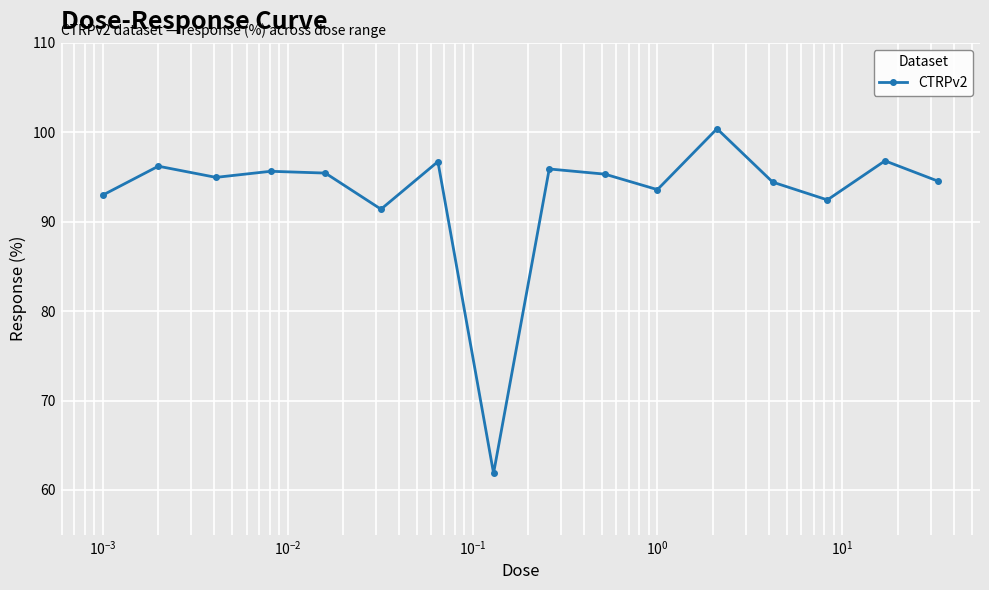

How many lines are shown in the chart?

1